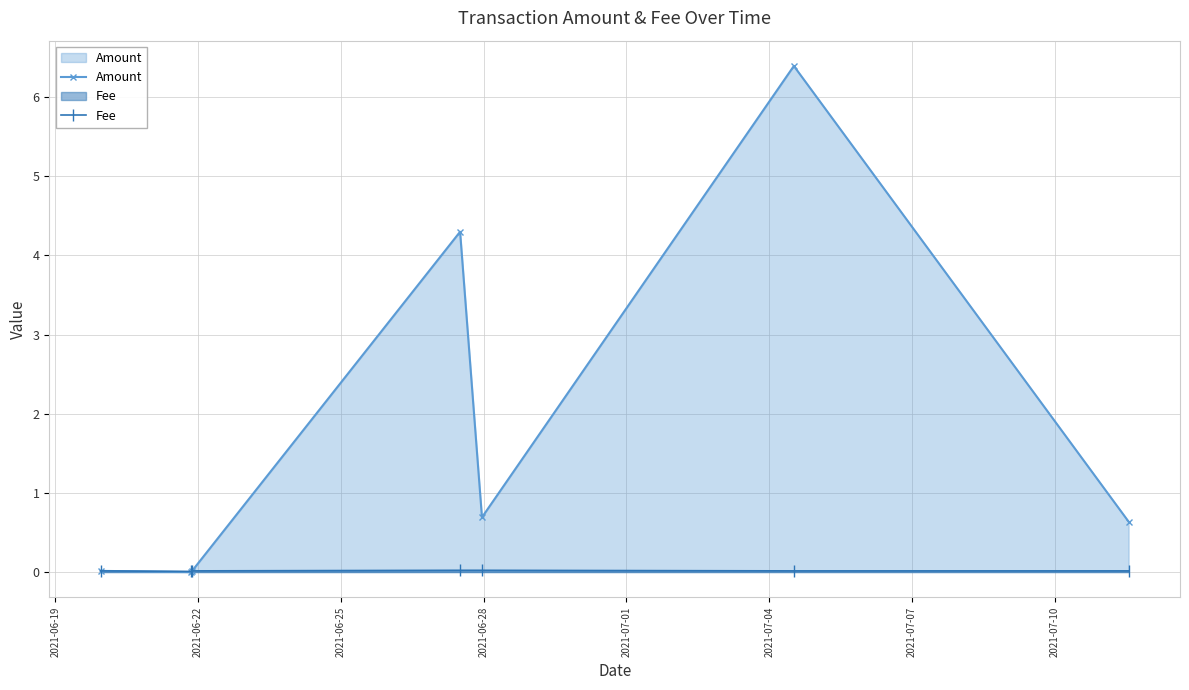

Does the chart display data point markers on the line(s)?

Yes